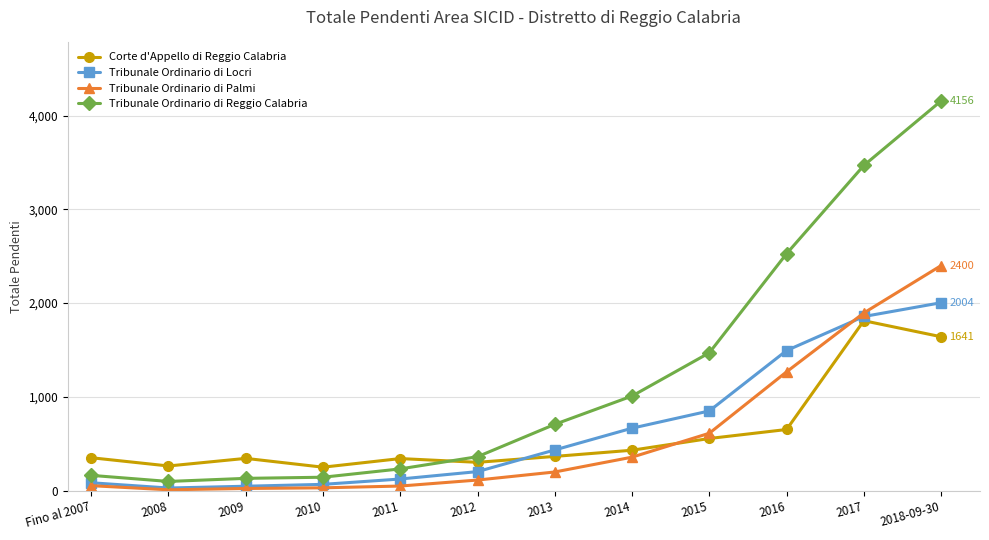

What is the difference between the maximum and minimum values in the Tribunale Ordinario di Palmi series?

2391